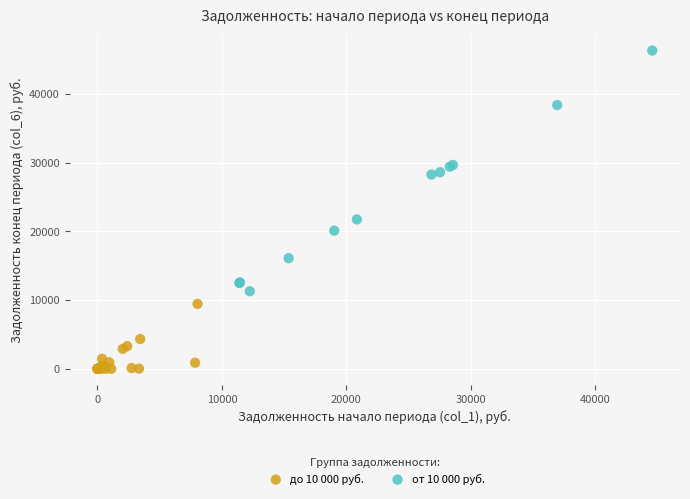

Which series has the widest spread of Y values?

от 10 000 руб.